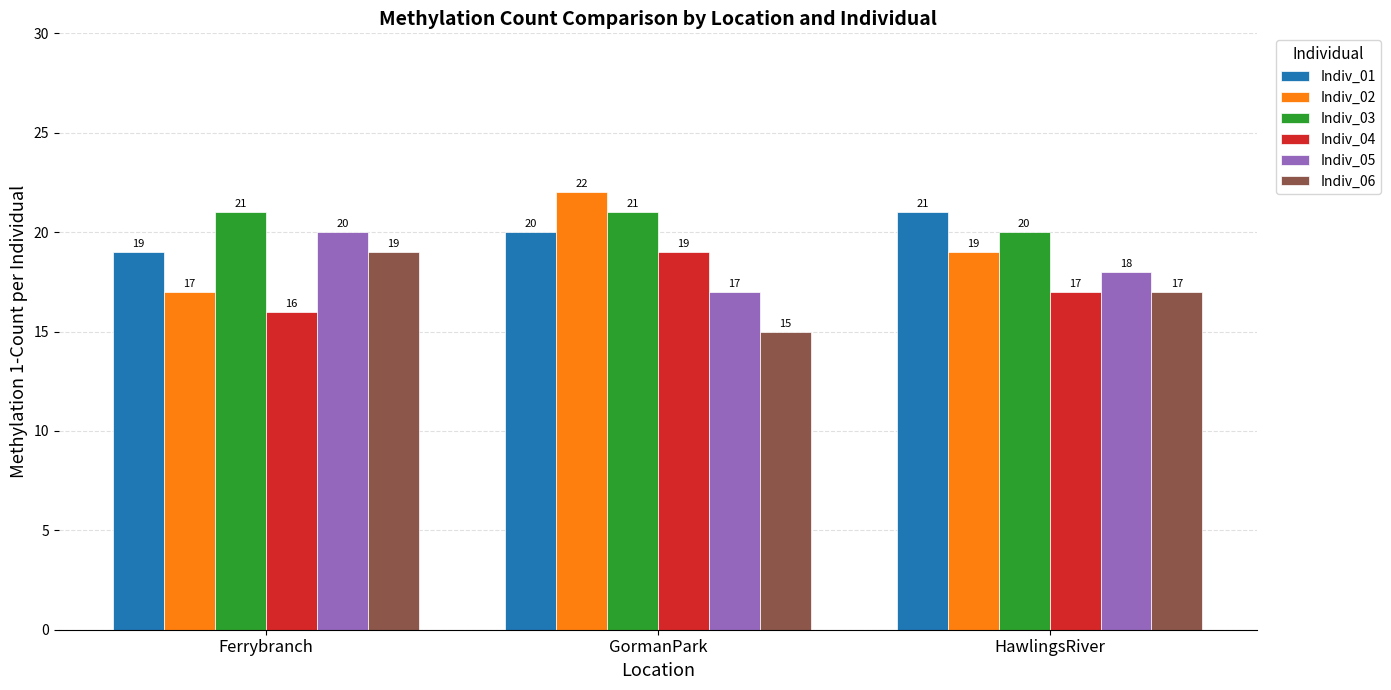

What are all the series names shown in the legend?

Indiv_01, Indiv_02, Indiv_03, Indiv_04, Indiv_05, Indiv_06